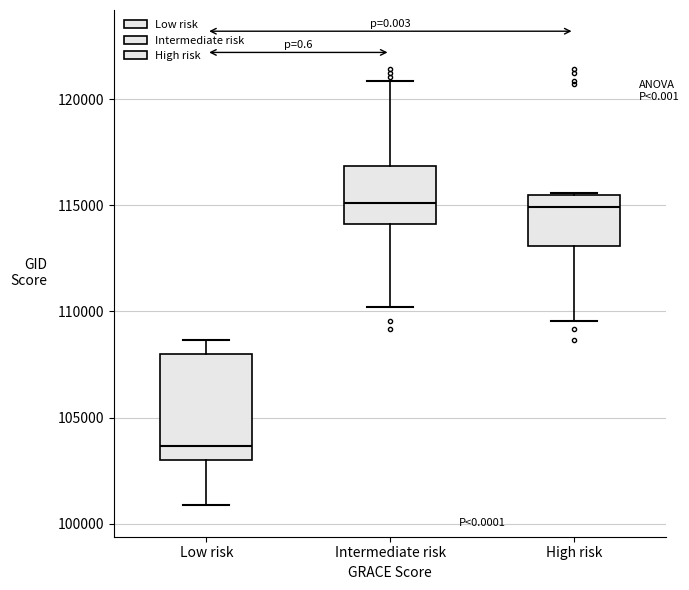

Where is the upper edge of the box for Low risk on the y-axis? The values are not printed on the chart, so give them approximately, as read against the axis.

108000